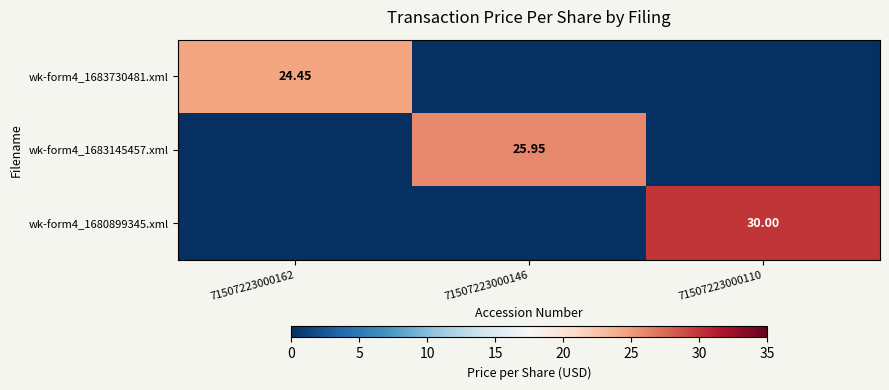

Which series has the largest total across all categories?

wk-form4_1680899345.xml